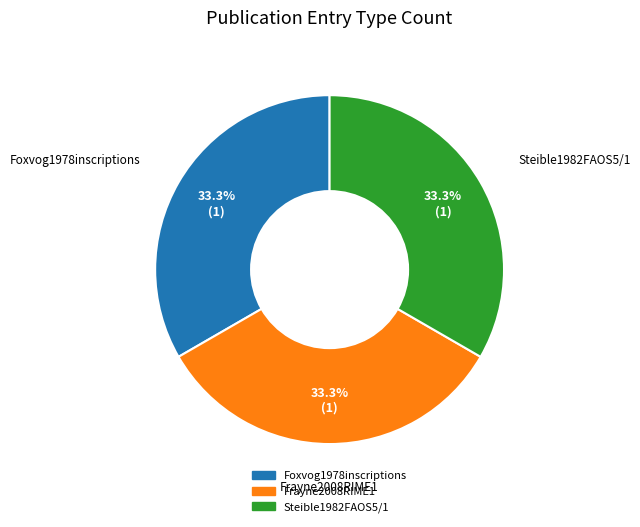

What percentage is the Foxvog1978inscriptions slice, to the nearest percent?

33%